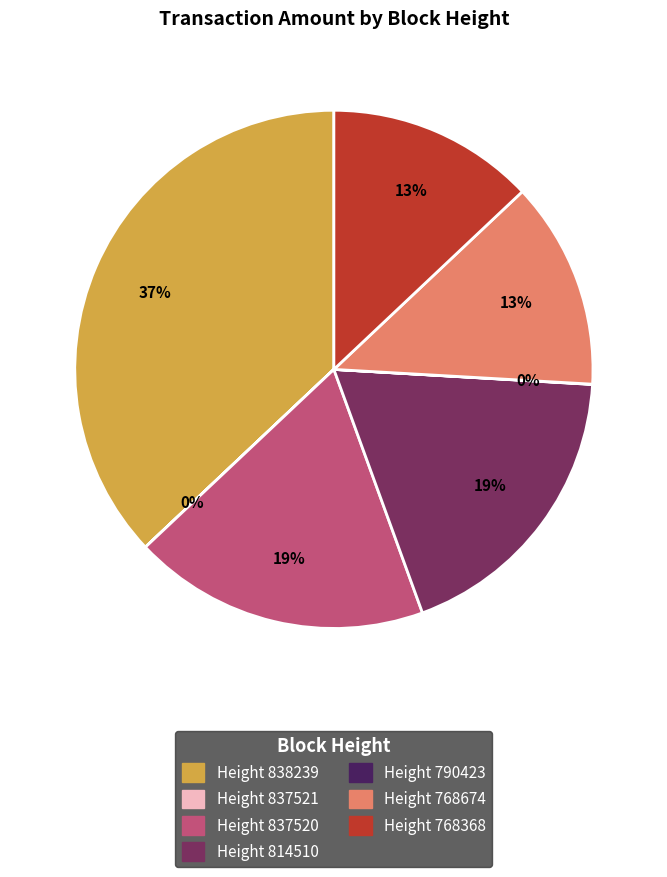

Is there a majority slice in this chart?

No